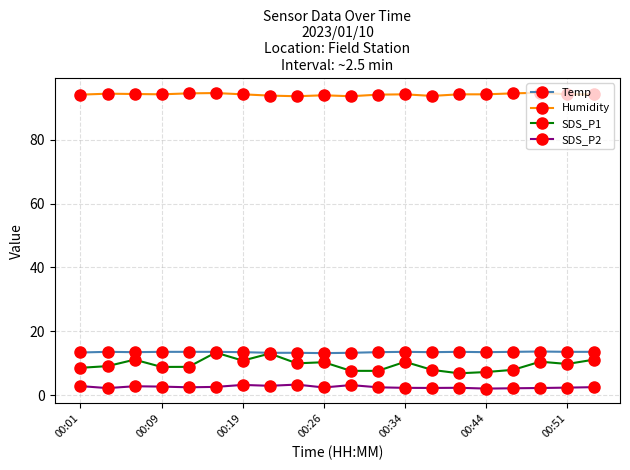

True or false: SDS_P2 and SDS_P1 intersect in this chart.

False